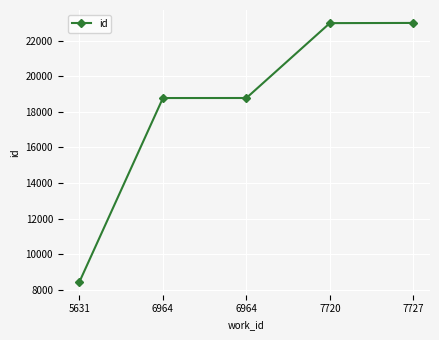

What is the value of the 1st point from the left?

8462